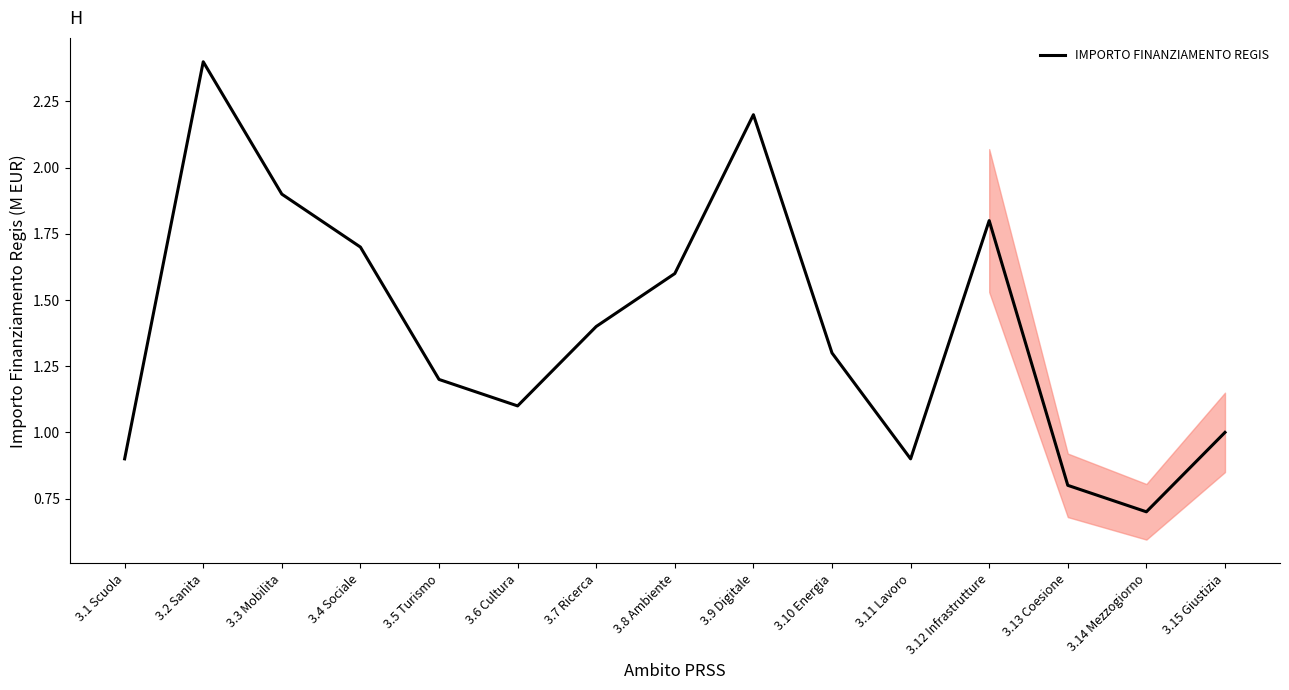

How many lines are shown in the chart?

1